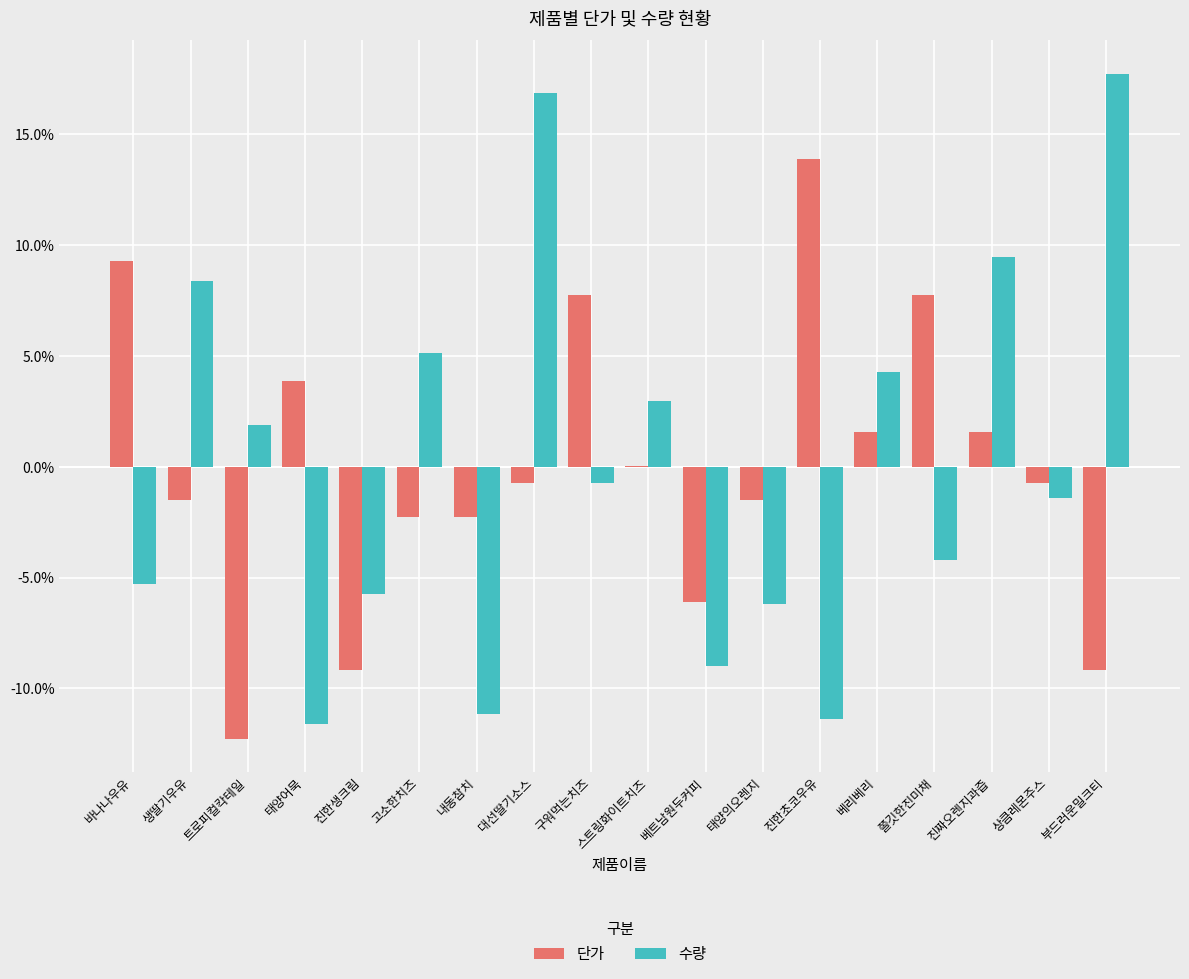

Which series changed the most between 트로피컬칵테일 and 태양어묵?

단가